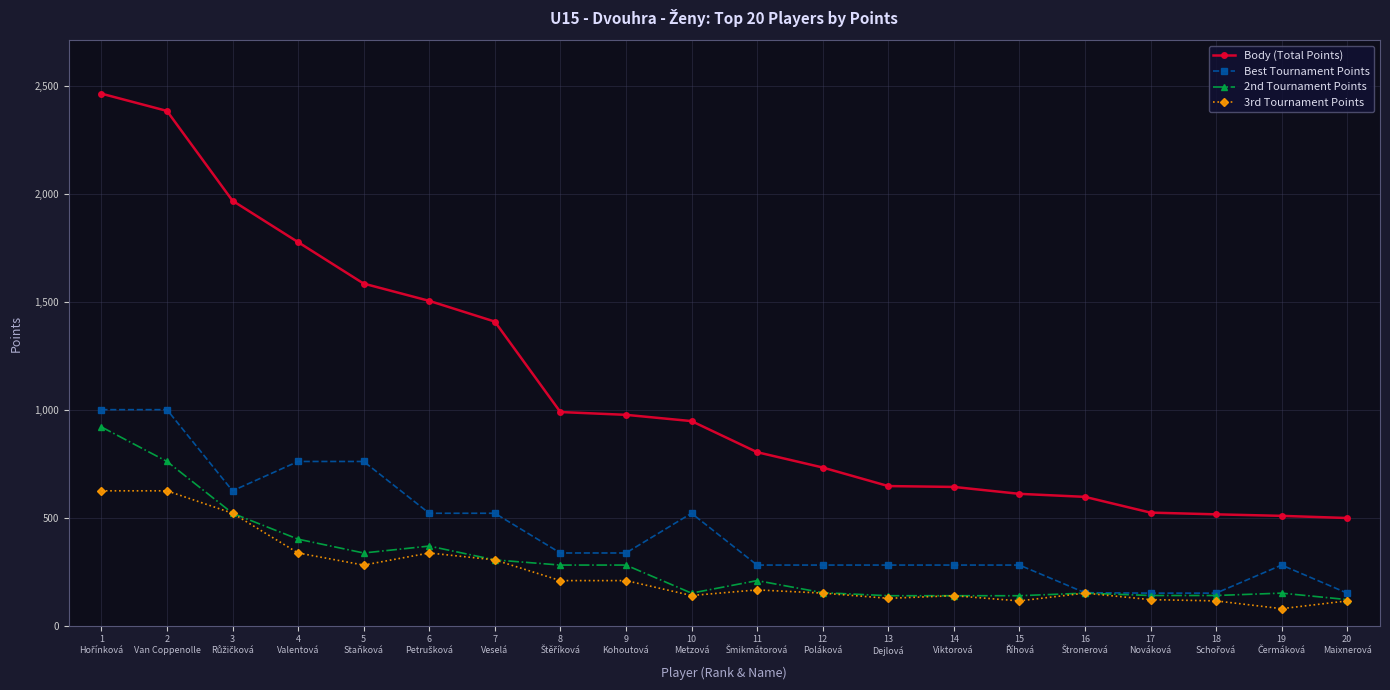

True or false: 2nd Tournament Points and Body (Total Points) intersect in this chart.

False